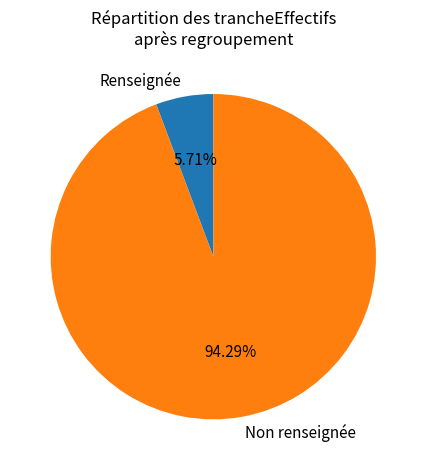

What is the ratio of the value at Non renseignée to the value at Renseignée?

16.5